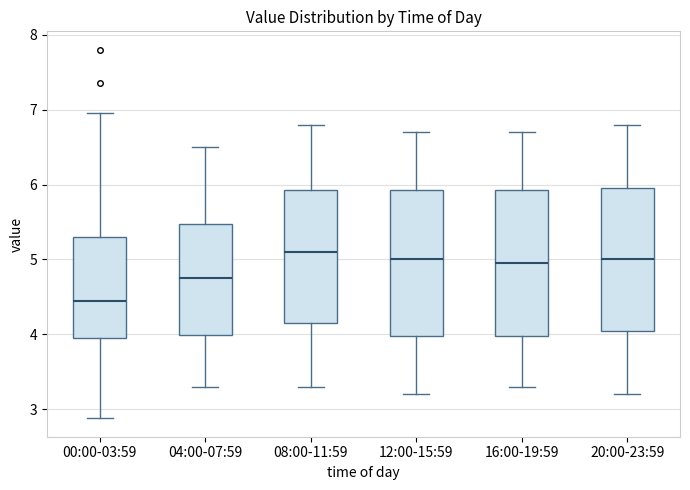

Reading left to right, read every box against the y-axis: the position of its median line, the range the box covers, and the ends of its whiskers. The values are not printed on the chart, so give them approximately, as read against the axis.

00:00-03:59: median 4.5, box 4.0 to 5.3, whiskers 2.9 to 7.0
04:00-07:59: median 4.8, box 4.0 to 5.5, whiskers 3.3 to 6.5
08:00-11:59: median 5.1, box 4.2 to 5.9, whiskers 3.3 to 6.8
12:00-15:59: median 5.0, box 4.0 to 5.9, whiskers 3.2 to 6.7
16:00-19:59: median 5.0, box 4.0 to 5.9, whiskers 3.3 to 6.7
20:00-23:59: median 5.0, box 4.1 to 6.0, whiskers 3.2 to 6.8